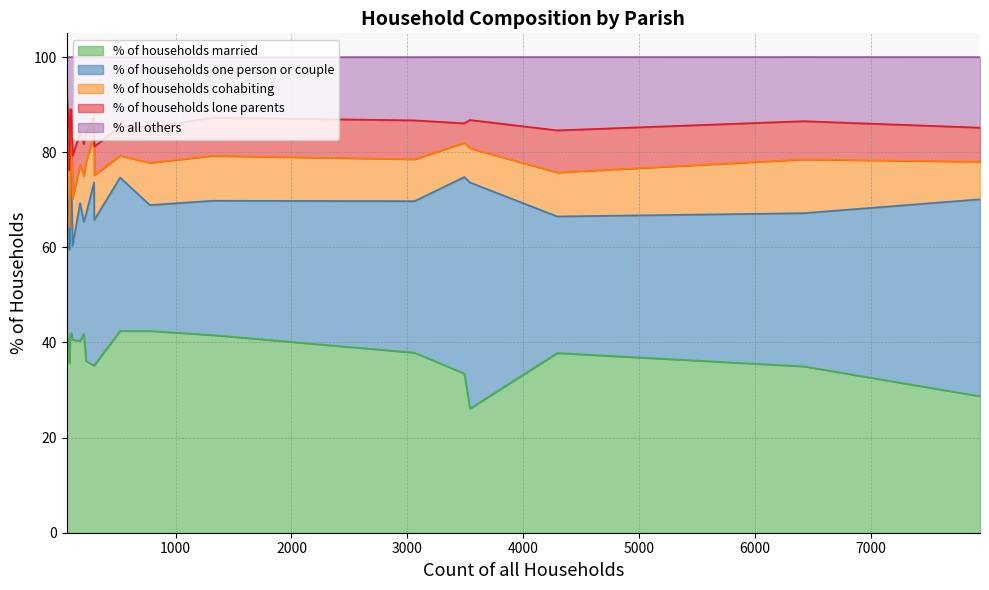

What is the highest value of the % of households married series?

42.4